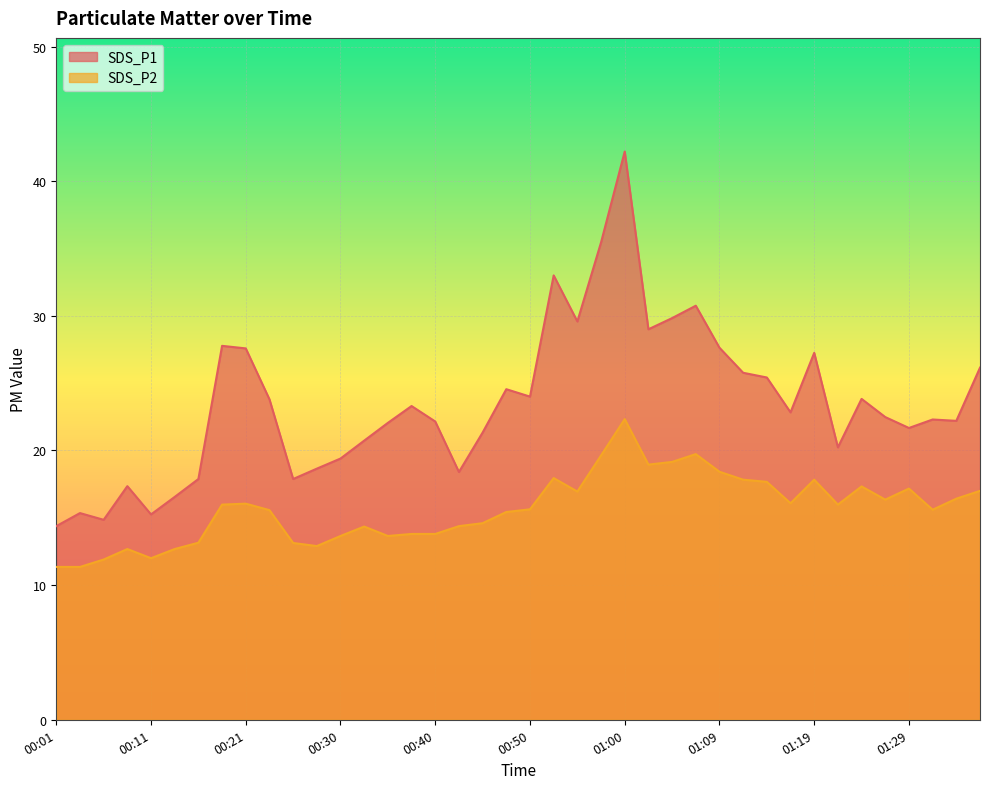

True or false: SDS_P1 and SDS_P2 intersect in this chart.

False